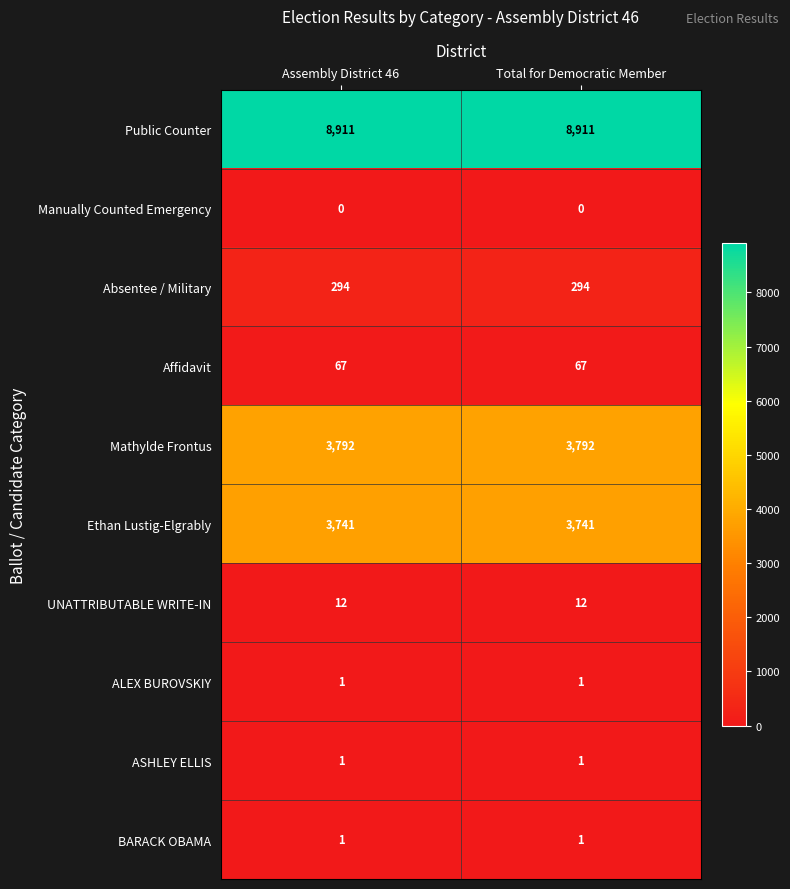

Reading right to left, extract all data points from this chart.

Public Counter: Total for Democratic Member=8911	Assembly District 46=8911
Manually Counted Emergency: Total for Democratic Member=0	Assembly District 46=0
Absentee / Military: Total for Democratic Member=294	Assembly District 46=294
Affidavit: Total for Democratic Member=67	Assembly District 46=67
Mathylde Frontus: Total for Democratic Member=3792	Assembly District 46=3792
Ethan Lustig-Elgrably: Total for Democratic Member=3741	Assembly District 46=3741
UNATTRIBUTABLE WRITE-IN: Total for Democratic Member=12	Assembly District 46=12
ALEX BUROVSKIY: Total for Democratic Member=1	Assembly District 46=1
ASHLEY ELLIS: Total for Democratic Member=1	Assembly District 46=1
BARACK OBAMA: Total for Democratic Member=1	Assembly District 46=1